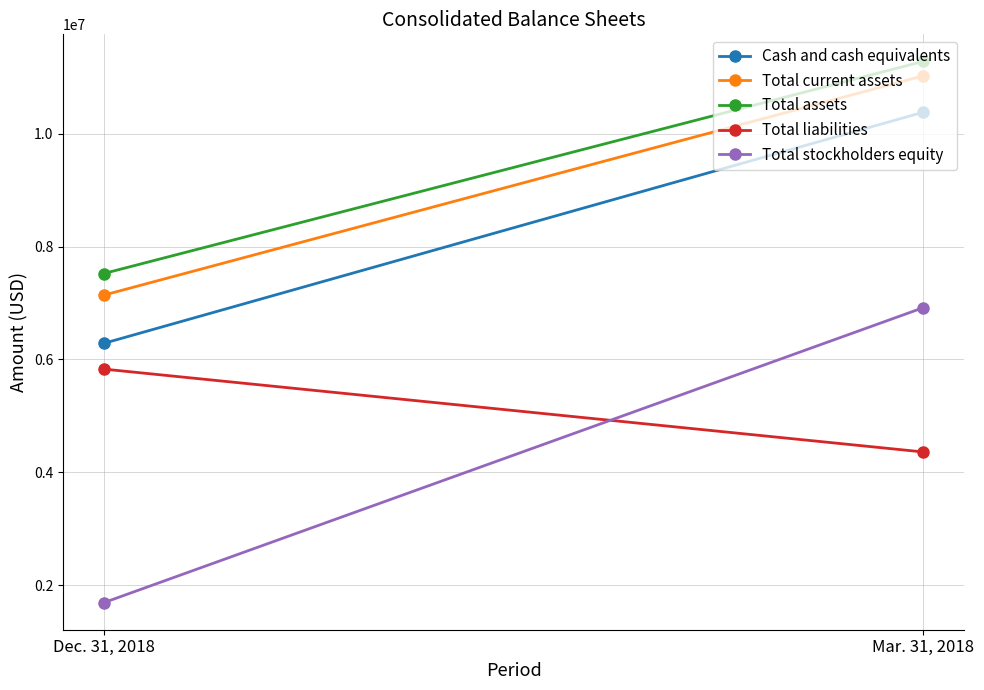

How many distinct data groups are displayed?

5